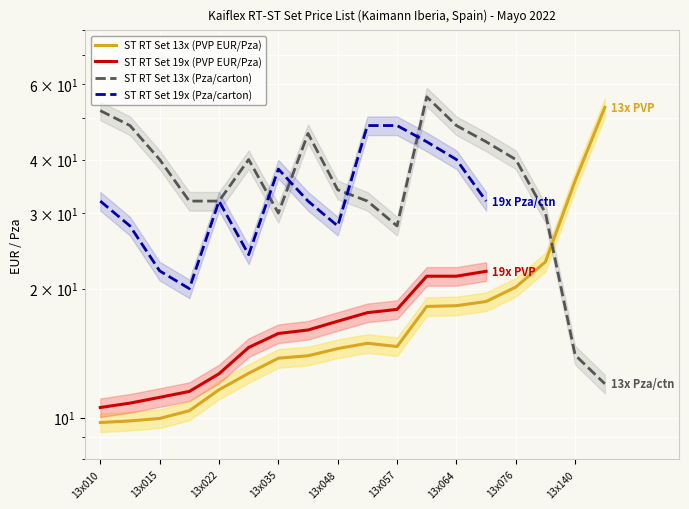

What is the smallest value displayed?

9.7